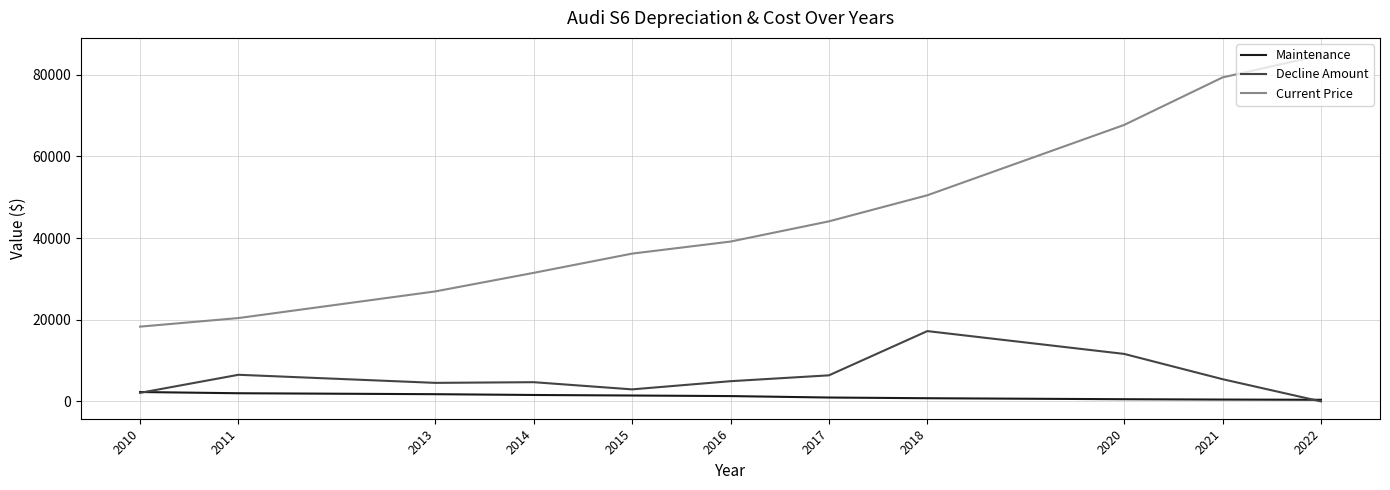

True or false: Decline Amount has a value of 0 at 2022.

True